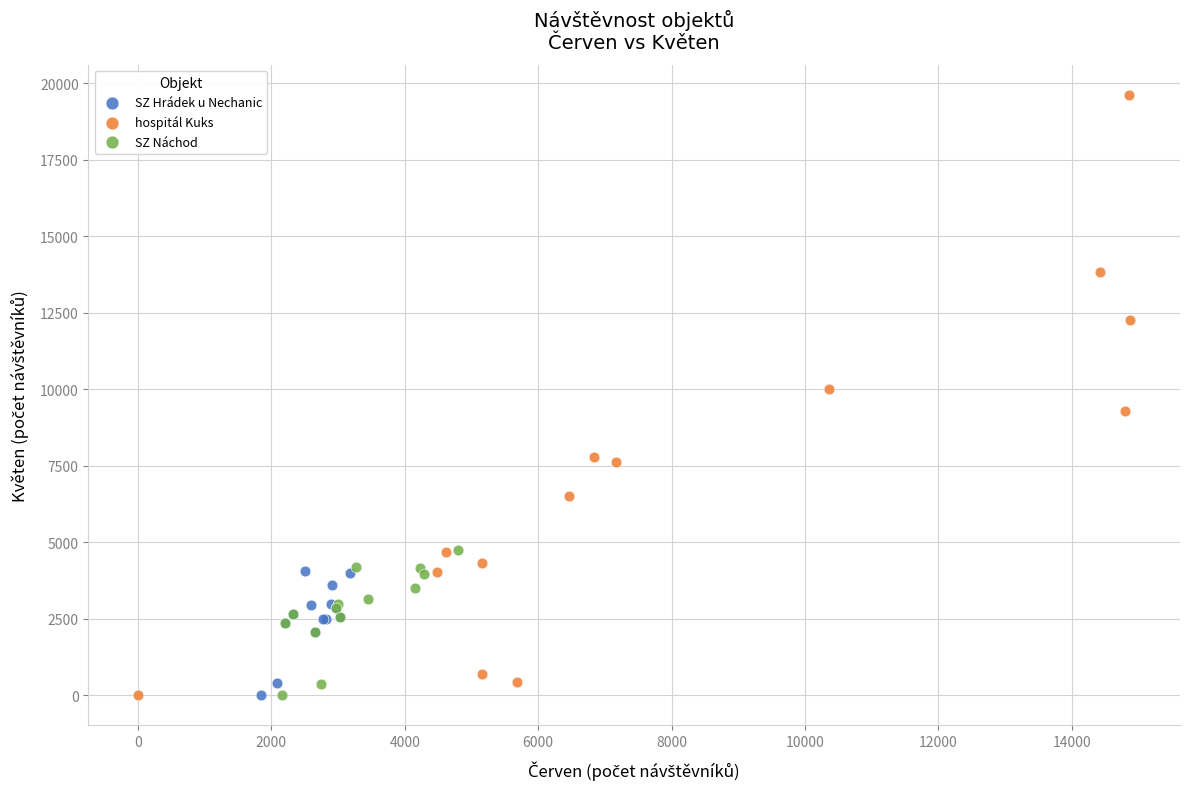

Which series has the largest Y range (max minus min)?

hospitál Kuks